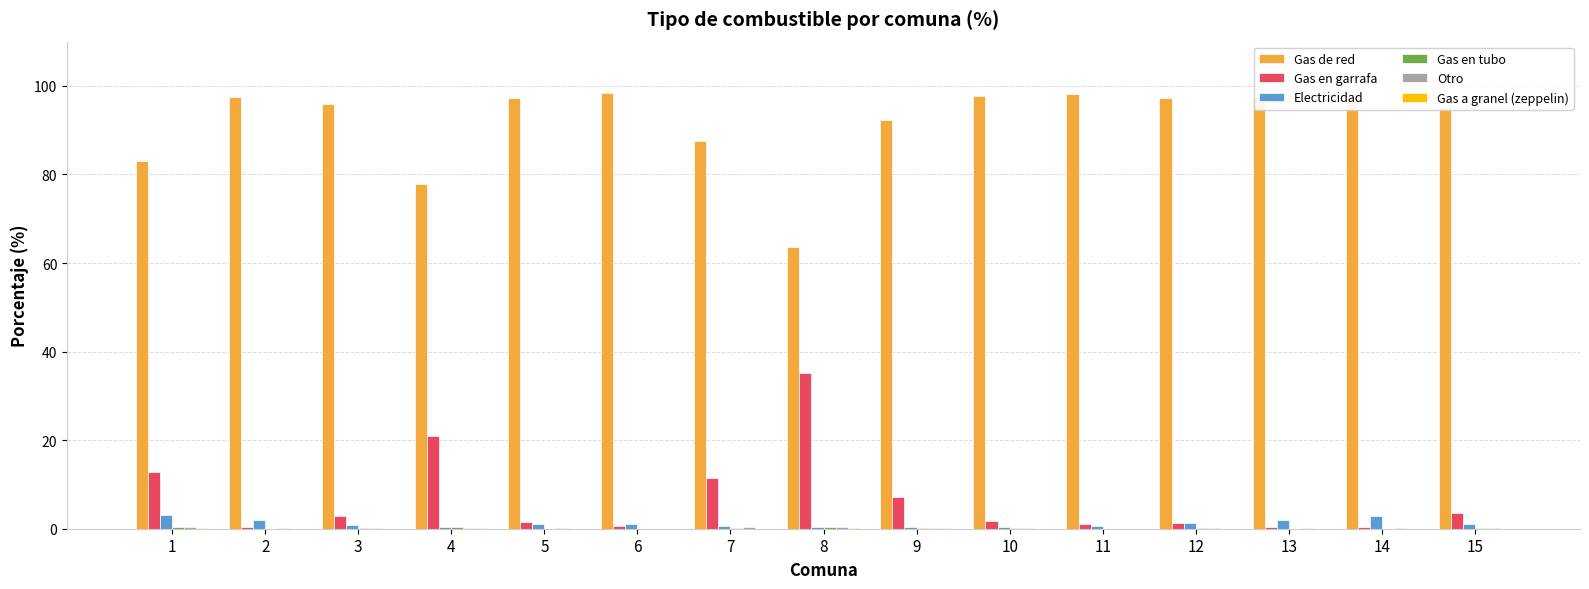

Which series has the largest total across all categories?

Gas de red